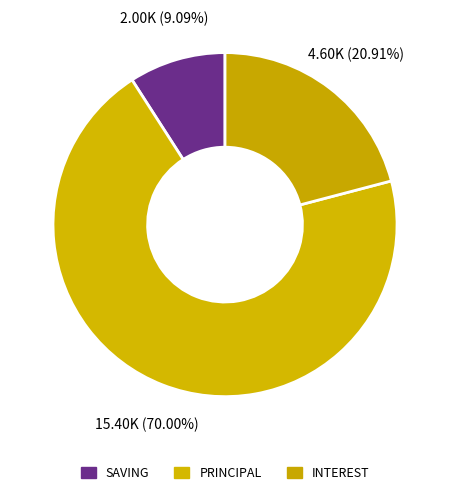

What is the largest slice in the pie chart?

PRINCIPAL